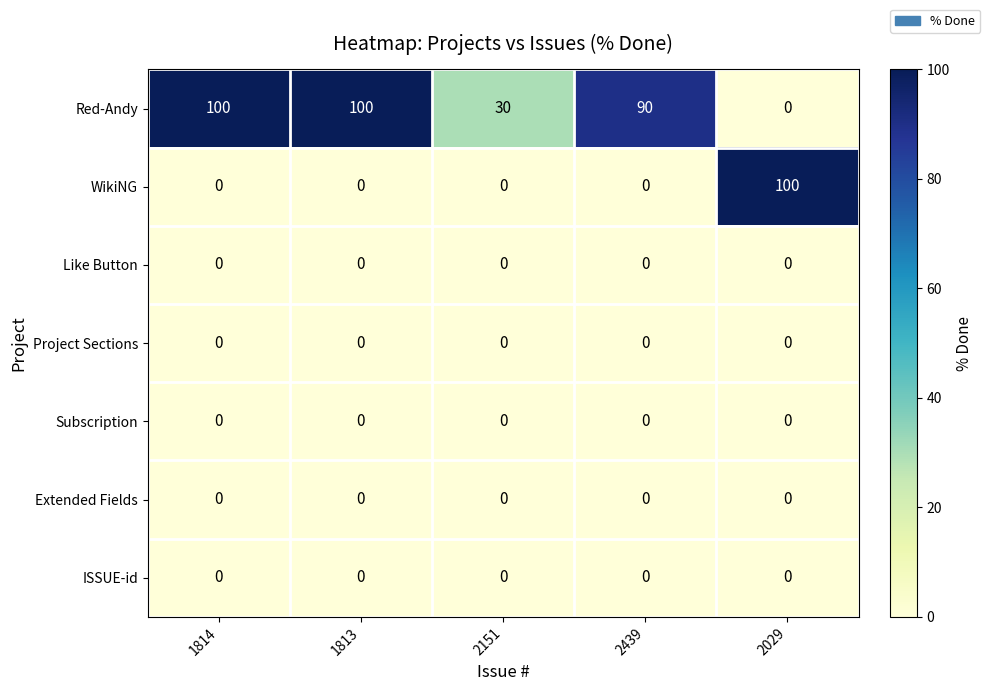

What is the total value across all series at 2151?

30